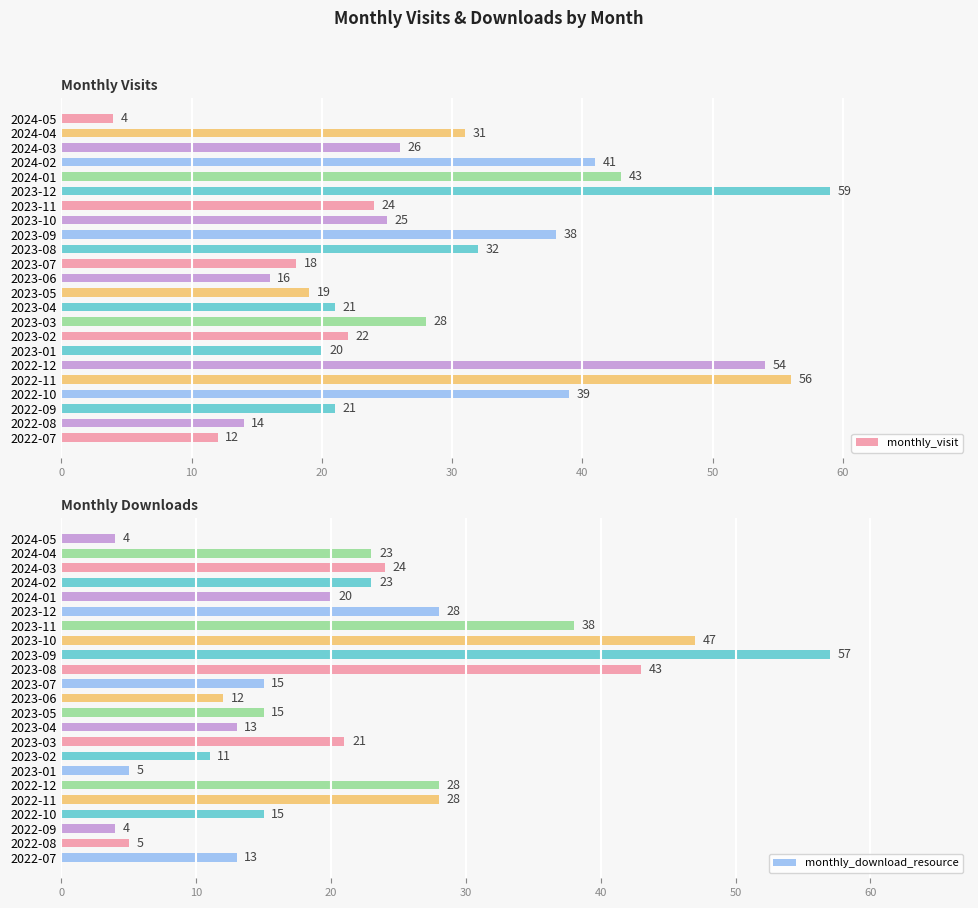

Rank the series by their average value, from lowest to highest.

monthly_download_resource, monthly_visit